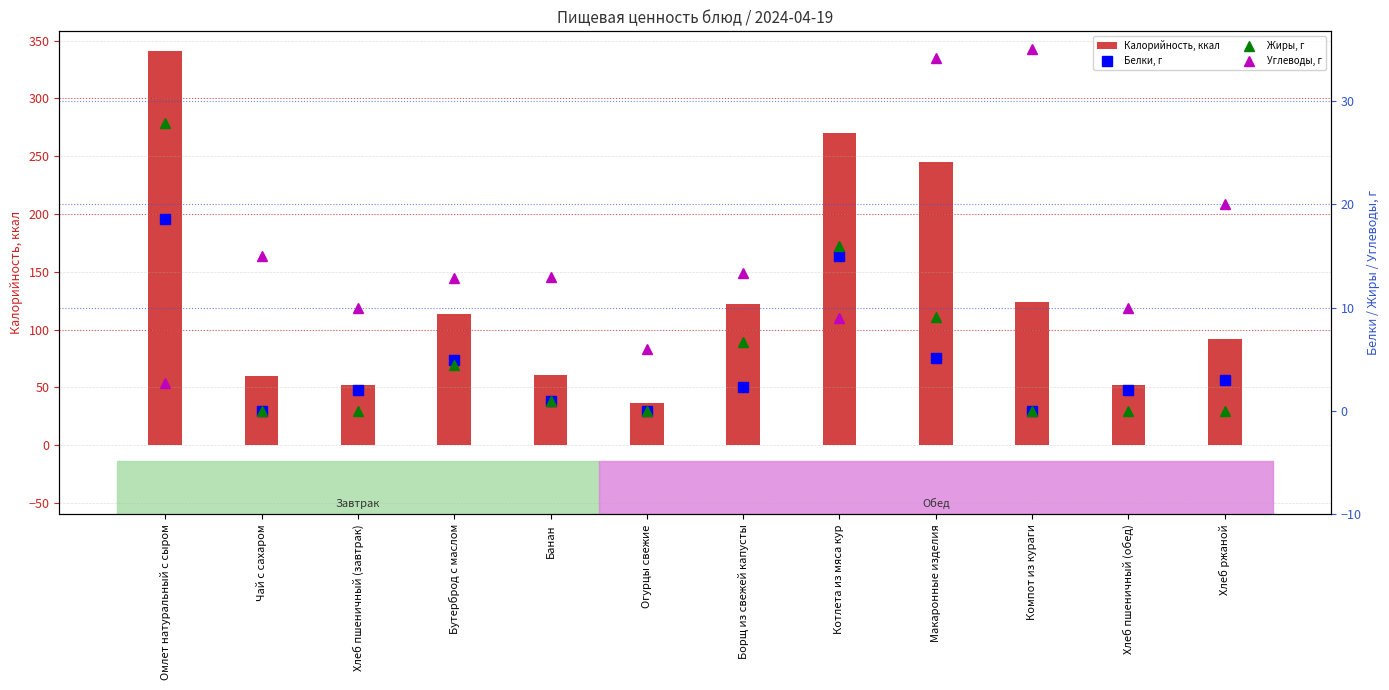

What is the total value across all series at Огурцы свежие?

42.0